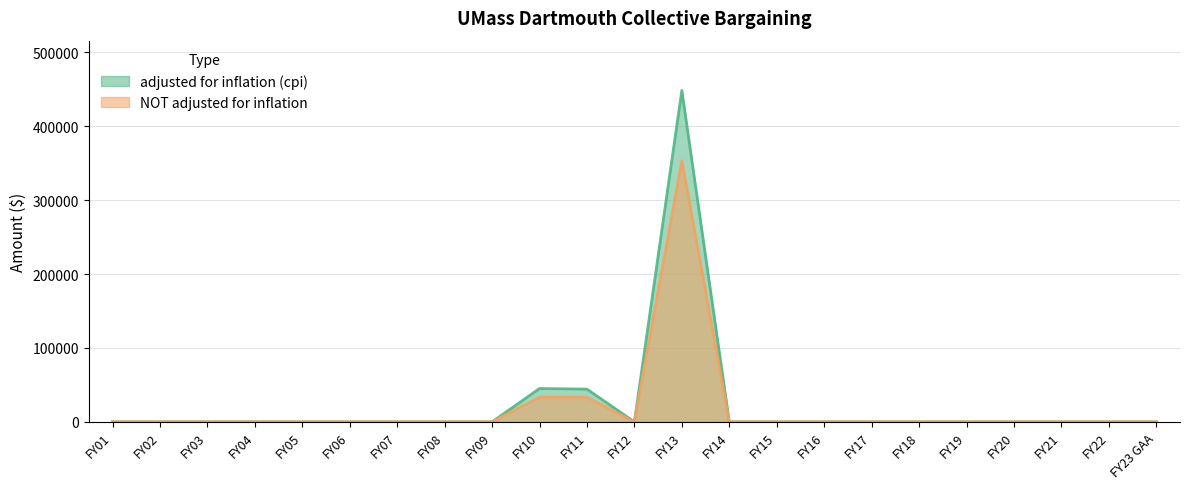

List the labels in order of adjusted for inflation (cpi) value, smallest first.

FY01, FY02, FY03, FY04, FY05, FY06, FY07, FY08, FY09, FY12, FY14, FY15, FY16, FY17, FY18, FY19, FY20, FY21, FY22, FY23 GAA, FY11, FY10, FY13